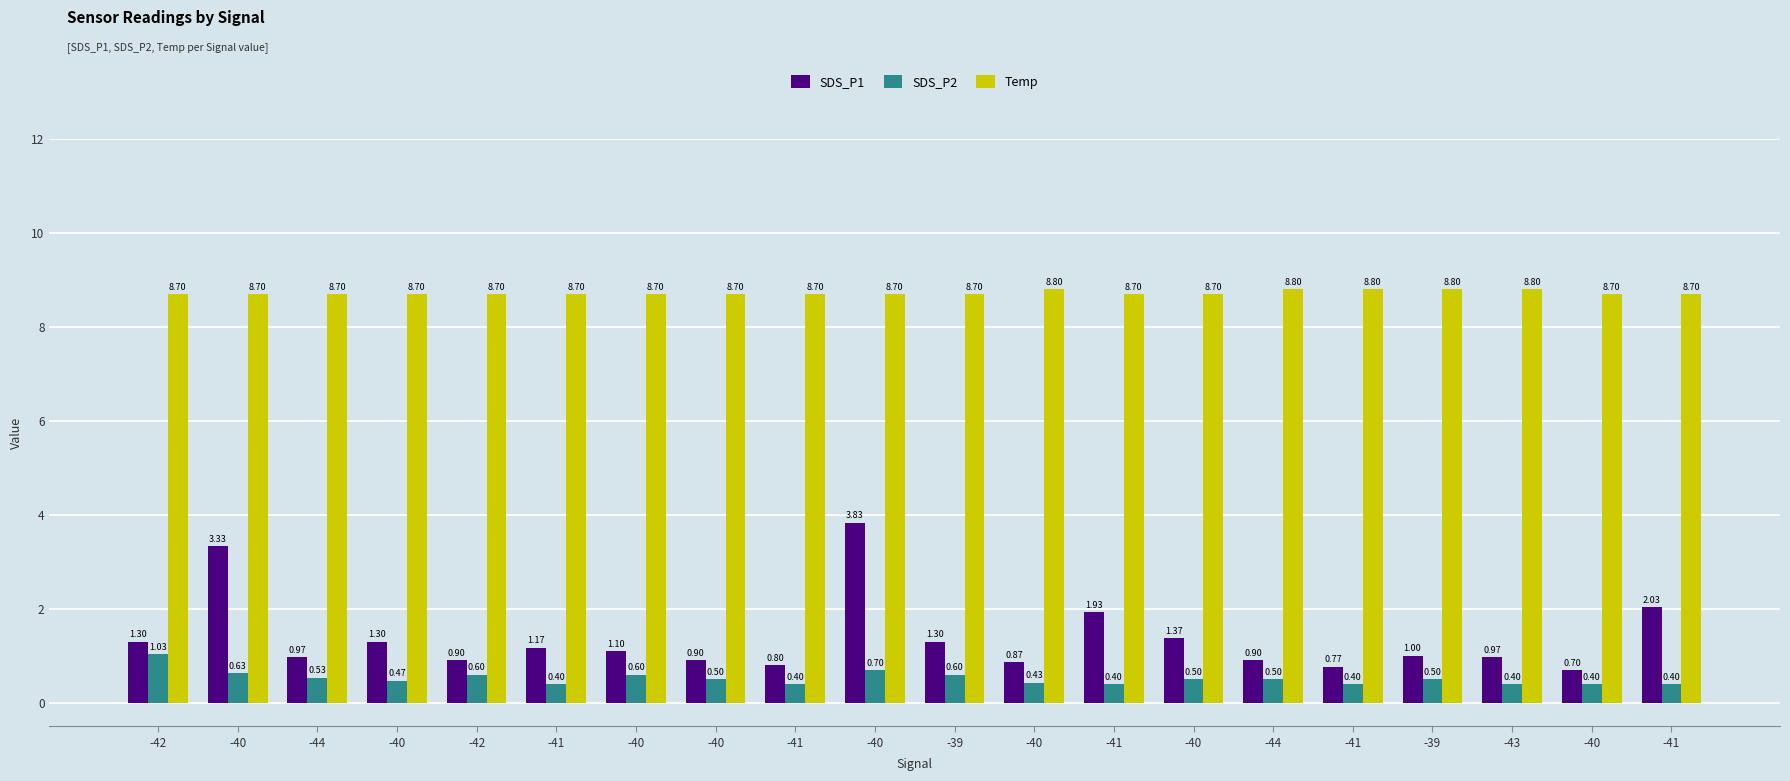

What is the difference between the SDS_P1 values at -44 and -39?

0.4